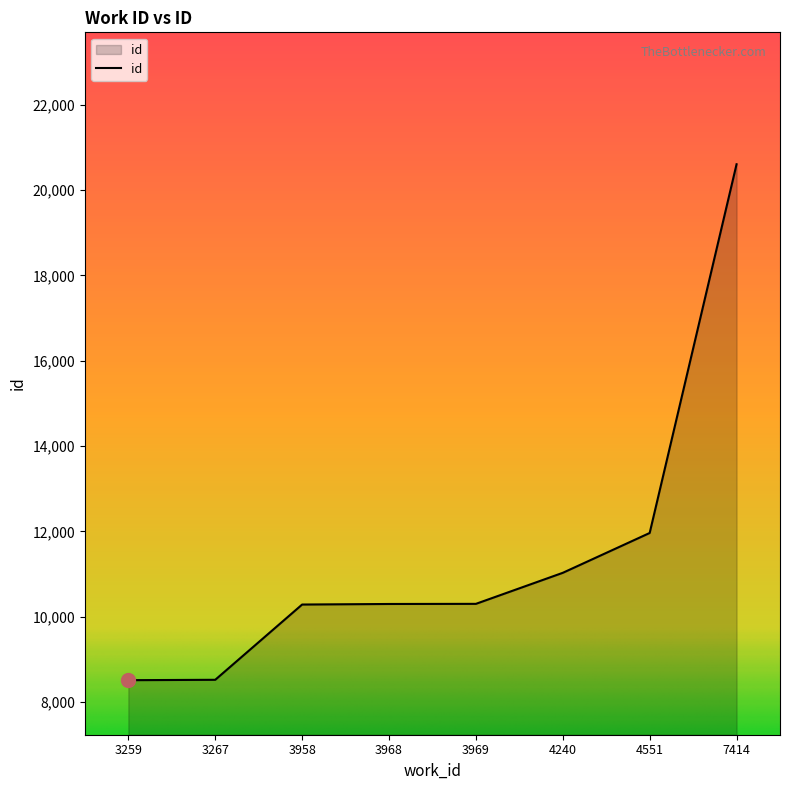

What is the difference between the maximum and minimum values?

12085